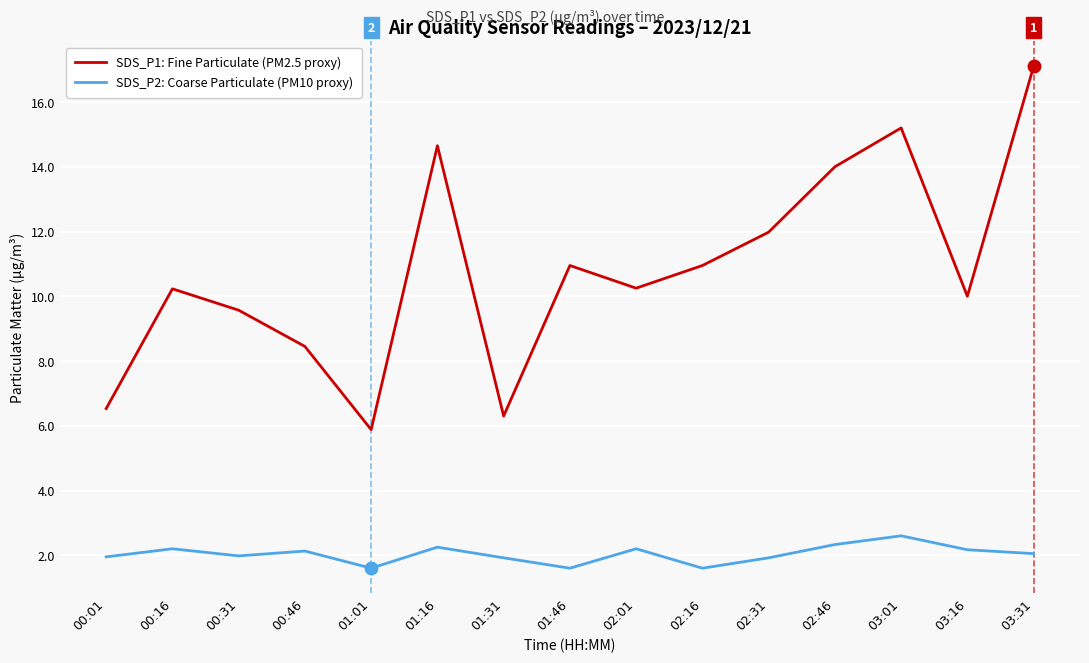

What is the difference between the SDS_P2: Coarse Particulate (PM10 proxy) values at 03:16 and 01:46?

0.6